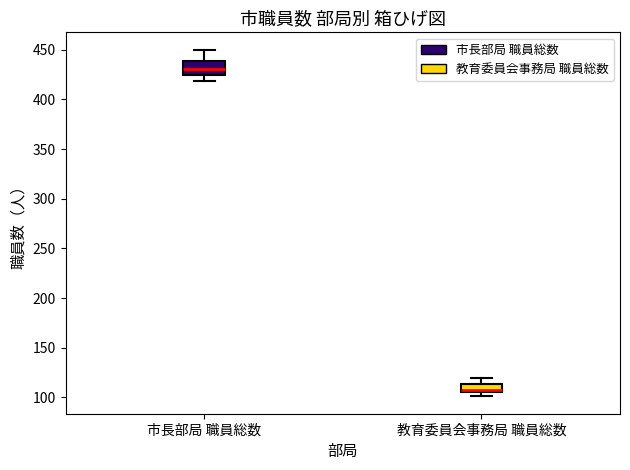

Which box's median line is the highest?

市長部局 職員総数